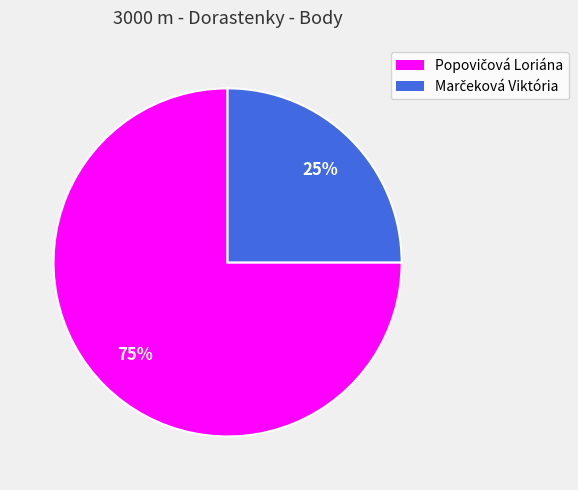

Is there a majority slice in this chart?

Yes